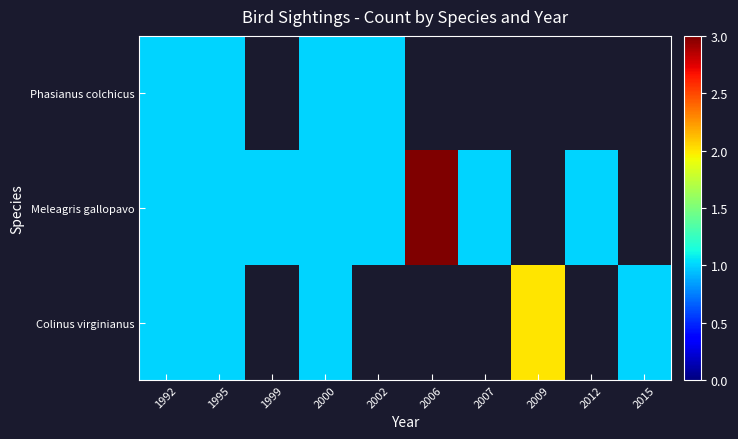

List the series in order of their peak value, highest first.

Meleagris gallopavo, Colinus virginianus, Phasianus colchicus